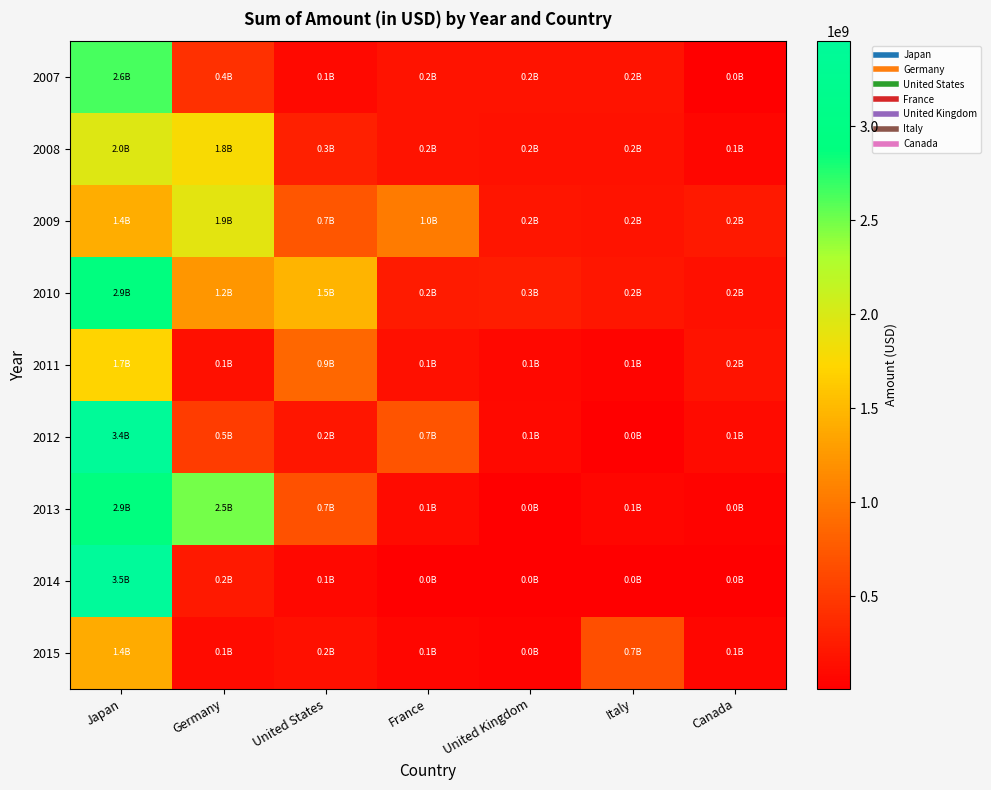

At how many categories does at least one series exceed 634784288?

5